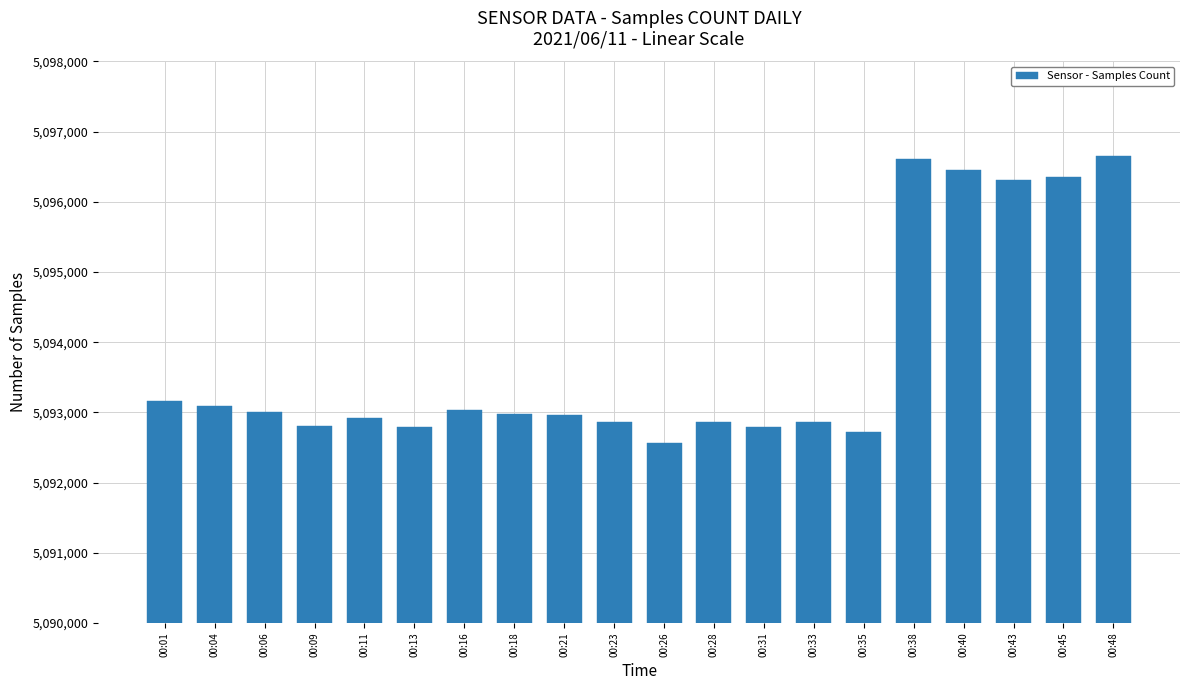

What is the value of the 18th bar from the left?

5096309